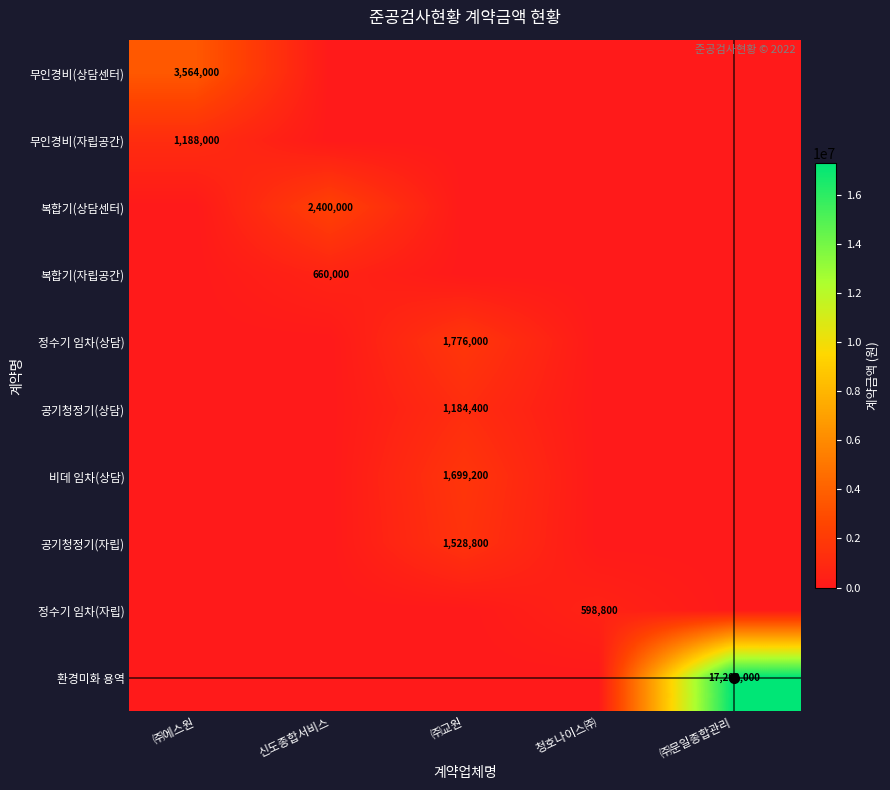

True or false: 정수기 임차(자립) has a value of 598800 at 청호나이스㈜.

True